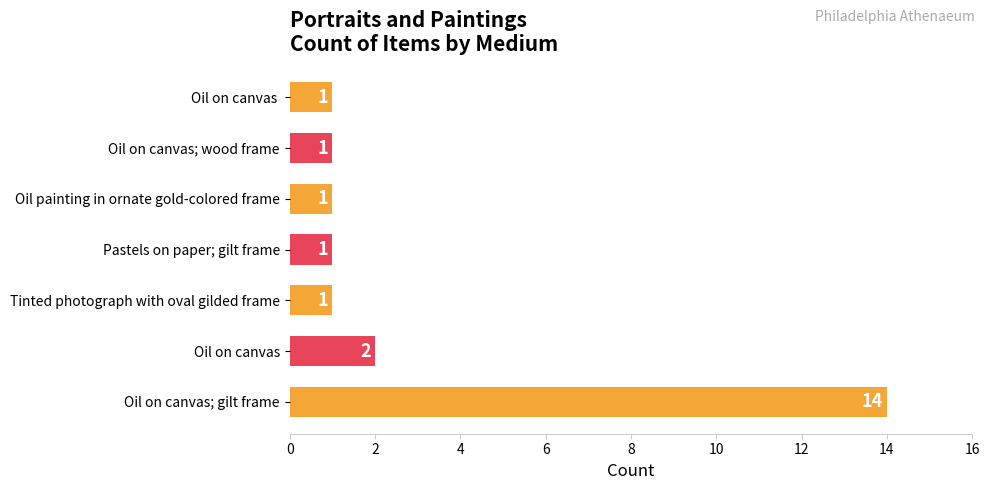

What is the sum of all values?

21